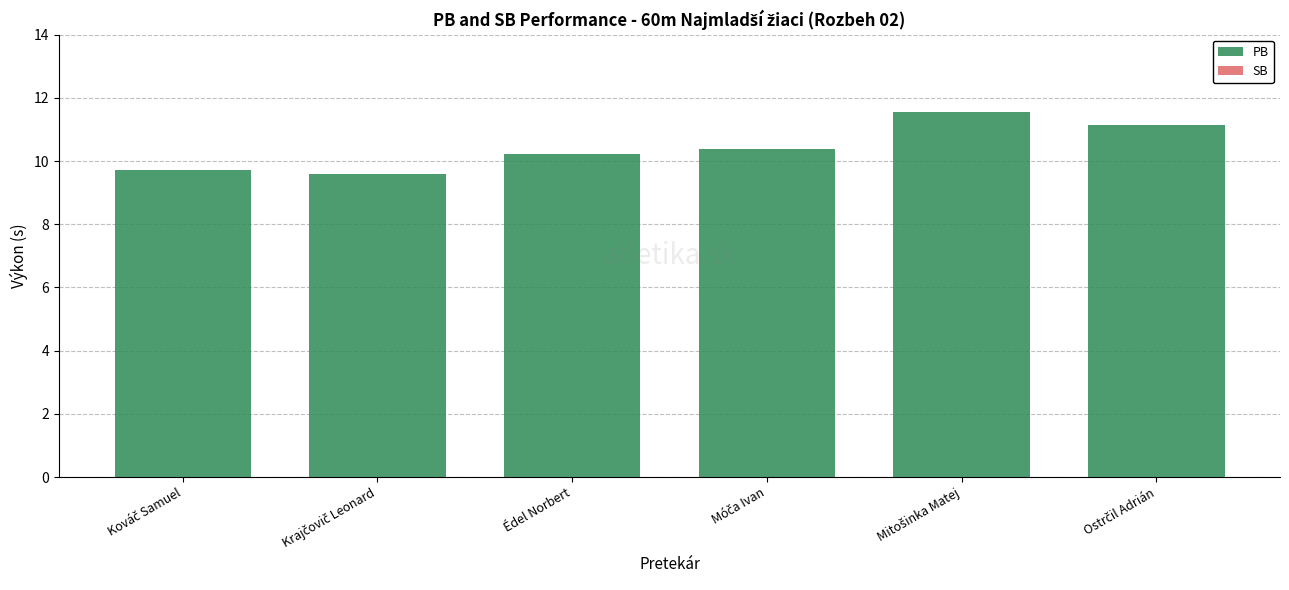

The chart shows a value of 17.8 at Édel Norbert. True or false?

False